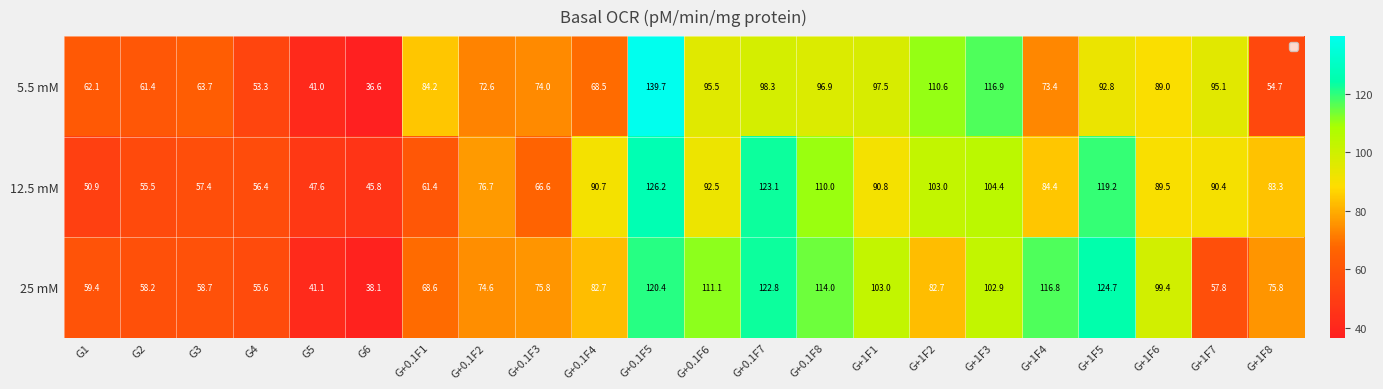

What is the difference between the maximum and minimum values in the 12.5 mM series?

80.4